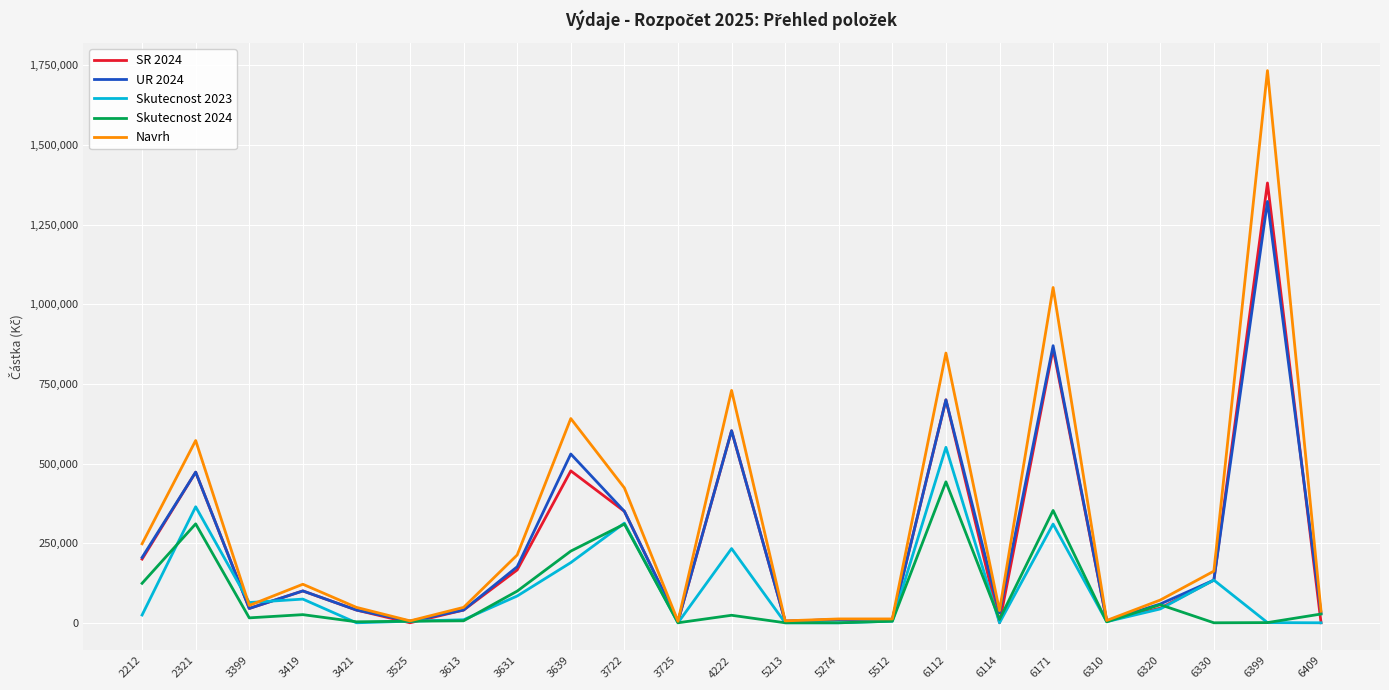

Count the number of data series in this chart.

5